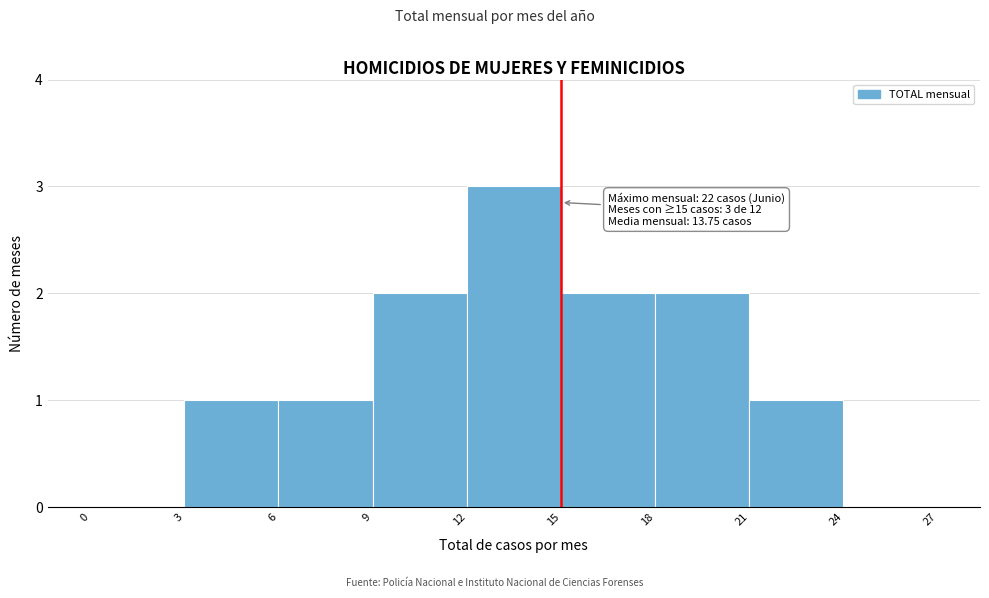

Over which range of the x-axis is the bar tallest?

12 to 15